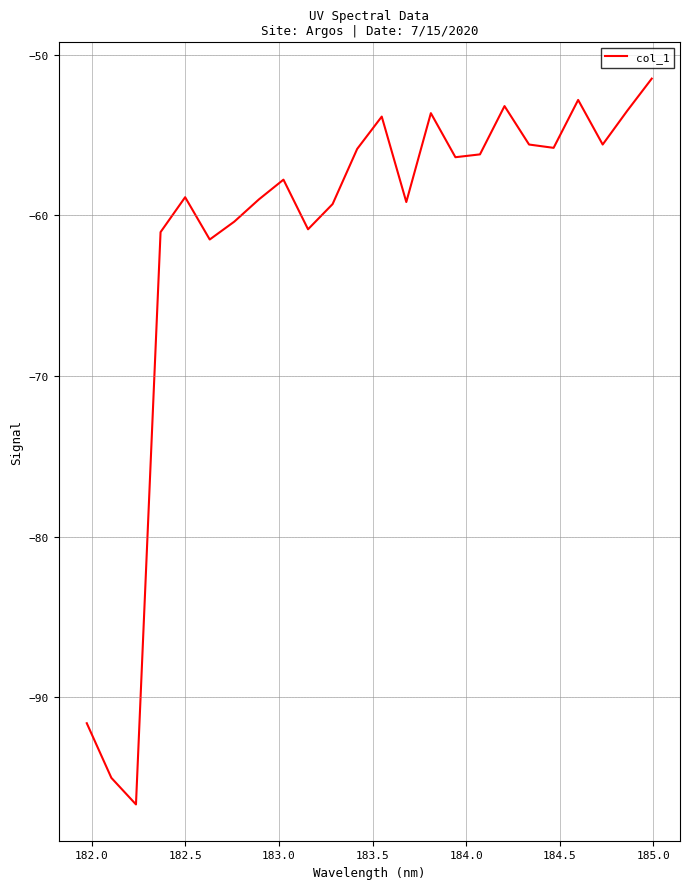

How many lines are shown in the chart?

1